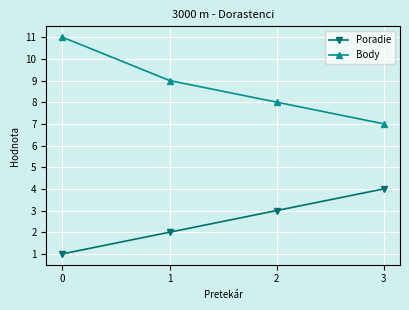

Reading left to right, list all the values displayed in this chart.

Poradie: 1	2	3	4
Body: 11	9	8	7